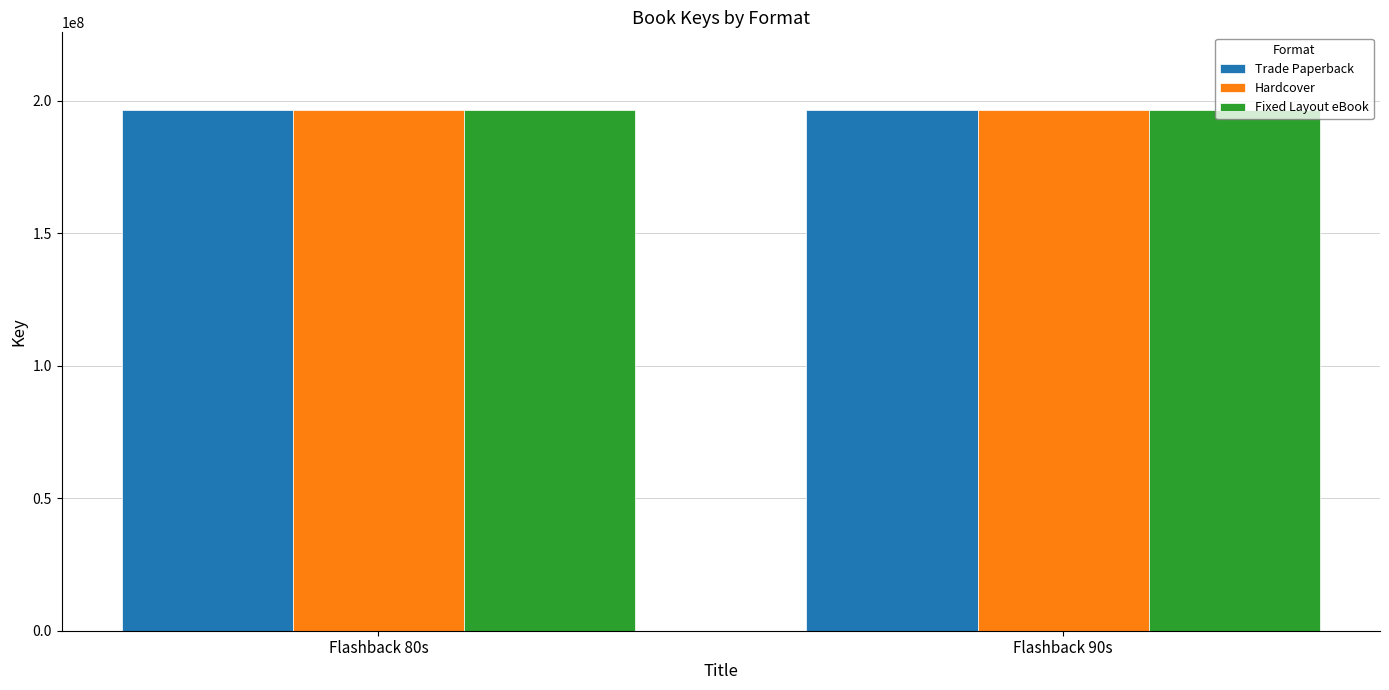

What is the difference between the Fixed Layout eBook values at Flashback 90s and Flashback 80s?

1046